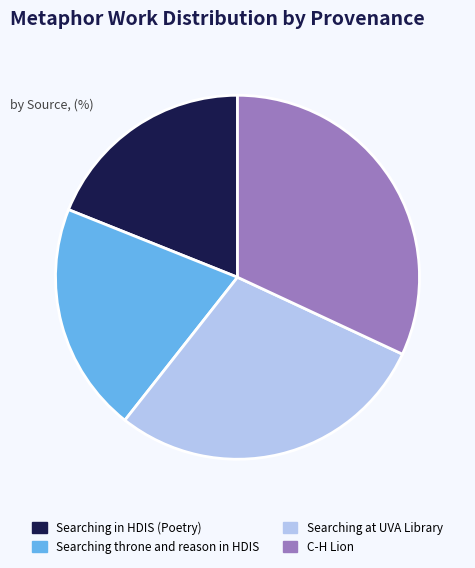

Which has a higher value, Searching in HDIS (Poetry) or C-H Lion?

C-H Lion